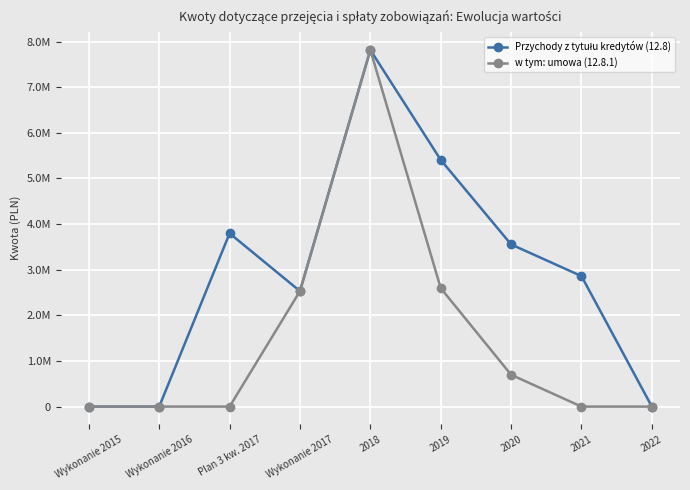

Reading left to right, list all the values displayed in this chart.

Przychody z tytułu kredytów (12.8): Wykonanie 2015=0.0	Wykonanie 2016=0.0	Plan 3 kw. 2017=3797091.3	Wykonanie 2017=2530581.7	2018=7816164.8	2019=5406564.0	2020=3554131.6	2021=2860000.0	2022=0.0
w tym: umowa (12.8.1): Wykonanie 2015=0.0	Wykonanie 2016=0.0	Plan 3 kw. 2017=0.0	Wykonanie 2017=2530581.7	2018=7815954.8	2019=2596618.5	2020=697513.8	2021=0.0	2022=0.0